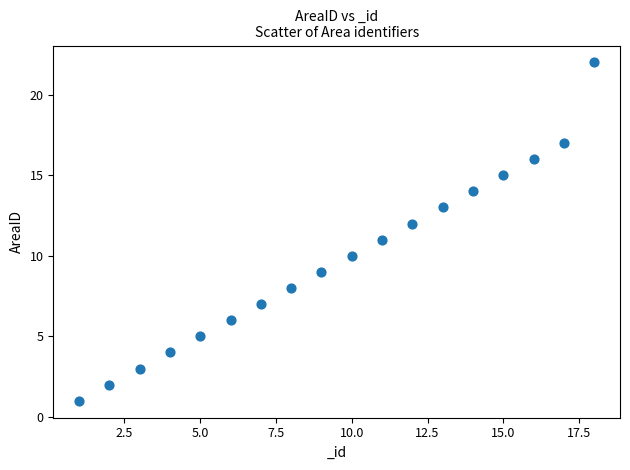

What is the range of X values (max minus min)?

17